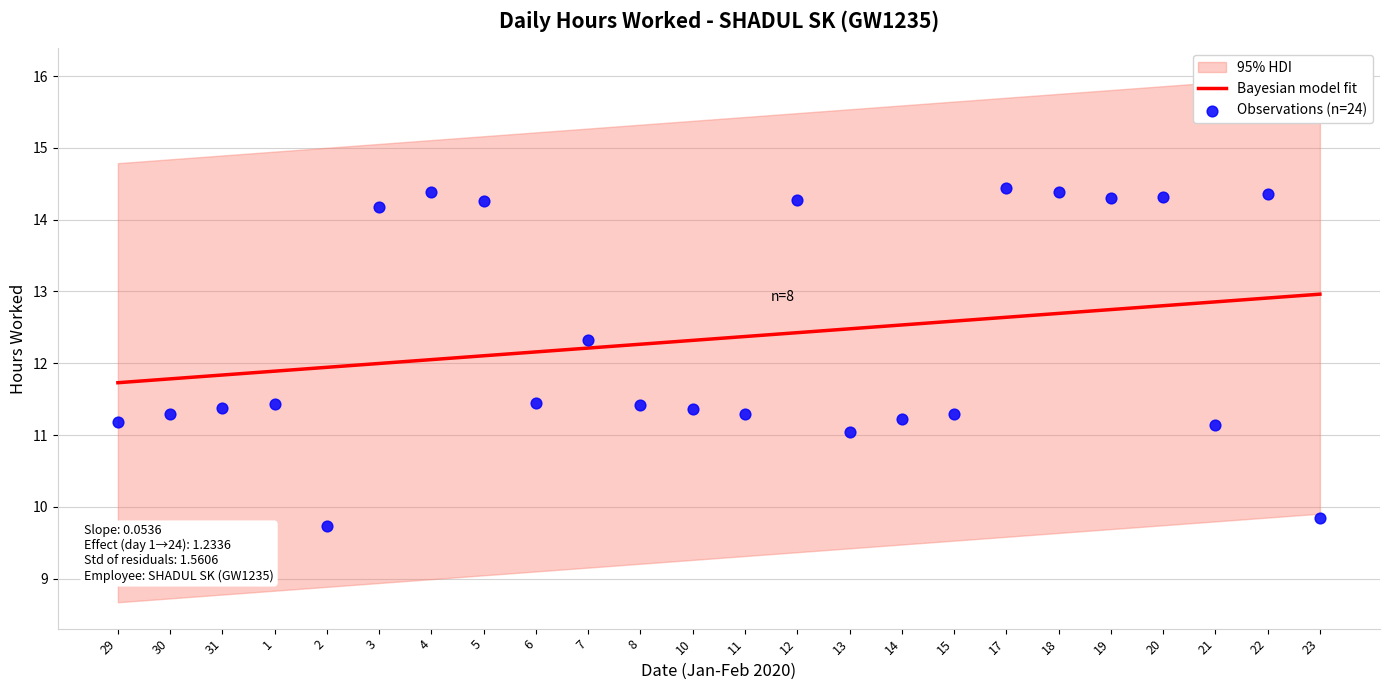

Which series contains the lowest Y value?

Observations (n=24)